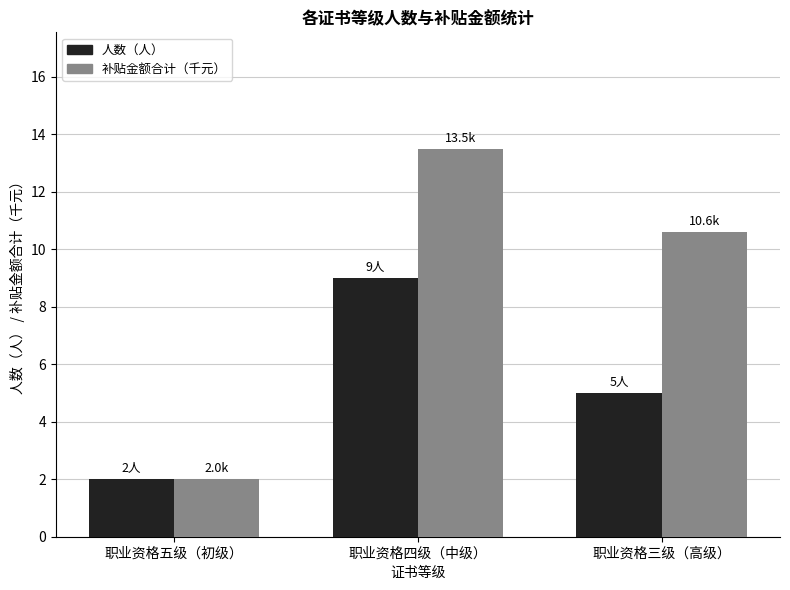

What position from the right is 职业资格四级（中级）?

2